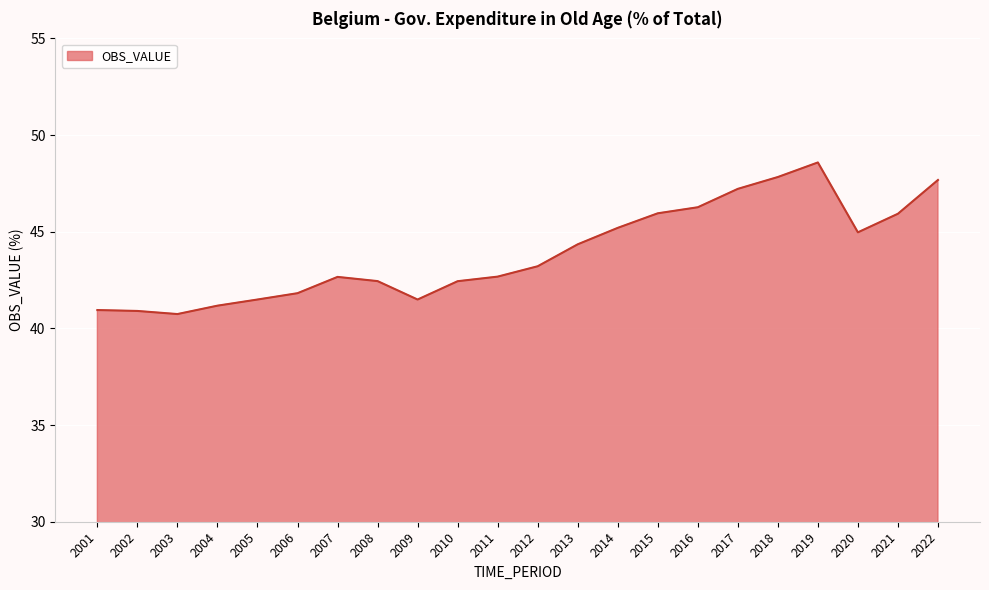

True or false: the data shows 47.7 at 2022.

True